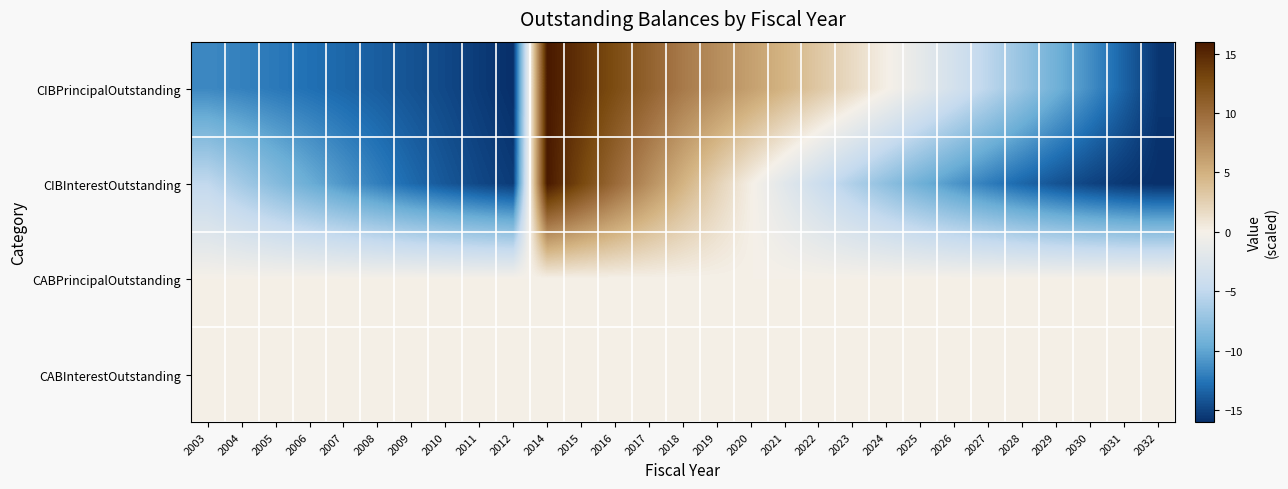

Reading left to right, list all the values displayed in this chart.

CIBPrincipalOutstanding: 2003=-11.5	2004=-11.9	2005=-12.3	2006=-12.8	2007=-13.2	2008=-13.7	2009=-14.2	2010=-14.7	2011=-15.4	2012=-16.0	2014=16.0	2015=14.3	2016=12.5	2017=10.7	2018=8.8	2019=7.5	2020=6.2	2021=4.7	2022=3.2	2023=1.7	2024=0.1	2025=-1.6	2026=-3.4	2027=-5.3	2028=-7.2	2029=-9.2	2030=-11.3	2031=-13.4	2032=-15.6
CIBInterestOutstanding: 2003=-5.0	2004=-6.6	2005=-8.1	2006=-9.5	2007=-10.8	2008=-12.0	2009=-13.1	2010=-14.0	2011=-14.8	2012=-15.4	2014=16.0	2015=13.0	2016=10.1	2017=7.4	2018=4.8	2019=2.4	2020=0.1	2021=-2.0	2022=-4.1	2023=-5.9	2024=-7.7	2025=-9.3	2026=-10.8	2027=-12.1	2028=-13.2	2029=-14.2	2030=-15.0	2031=-15.6	2032=-16.0
CABPrincipalOutstanding: 2003=0.0	2004=0.0	2005=0.0	2006=0.0	2007=0.0	2008=0.0	2009=0.0	2010=0.0	2011=0.0	2012=0.0	2014=0.0	2015=0.0	2016=0.0	2017=0.0	2018=0.0	2019=0.0	2020=0.0	2021=0.0	2022=0.0	2023=0.0	2024=0.0	2025=0.0	2026=0.0	2027=0.0	2028=0.0	2029=0.0	2030=0.0	2031=0.0	2032=0.0
CABInterestOutstanding: 2003=0.0	2004=0.0	2005=0.0	2006=0.0	2007=0.0	2008=0.0	2009=0.0	2010=0.0	2011=0.0	2012=0.0	2014=0.0	2015=0.0	2016=0.0	2017=0.0	2018=0.0	2019=0.0	2020=0.0	2021=0.0	2022=0.0	2023=0.0	2024=0.0	2025=0.0	2026=0.0	2027=0.0	2028=0.0	2029=0.0	2030=0.0	2031=0.0	2032=0.0